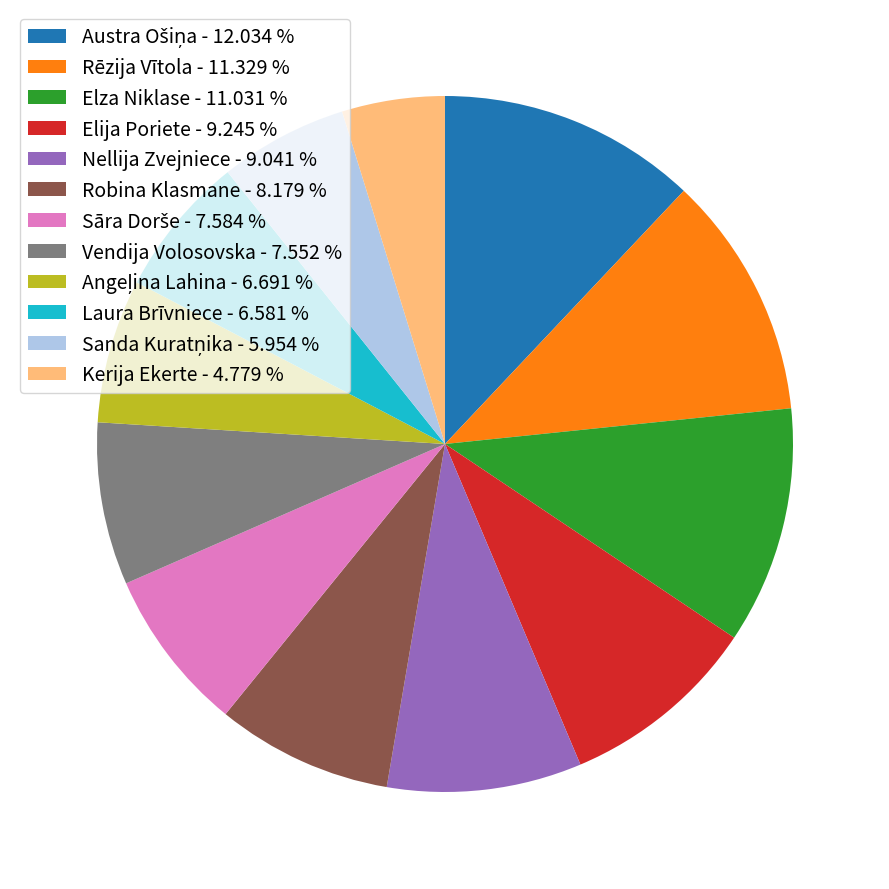

Which slice is the smallest?

Kerija Ekerte